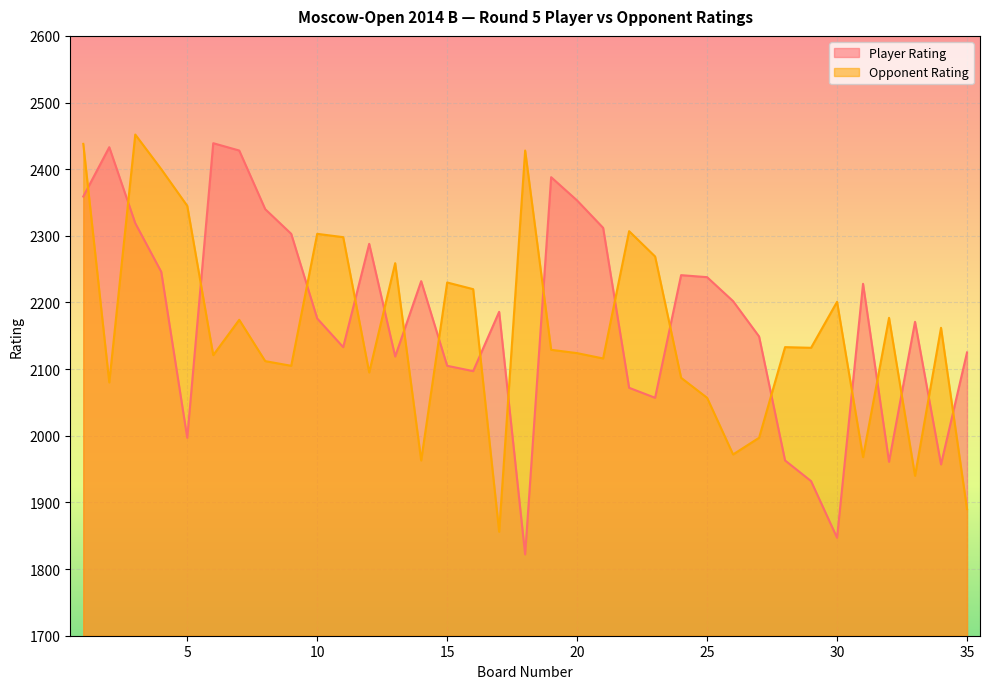

At how many categories does at least one series exceed 2442?

1